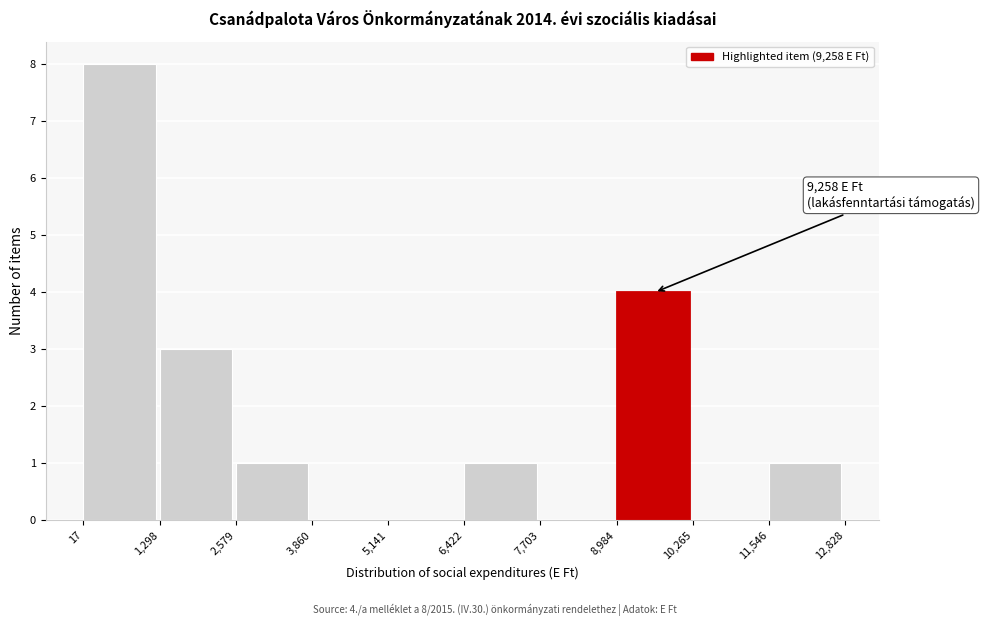

Over which range of the x-axis is the bar tallest?

17 to 1,298